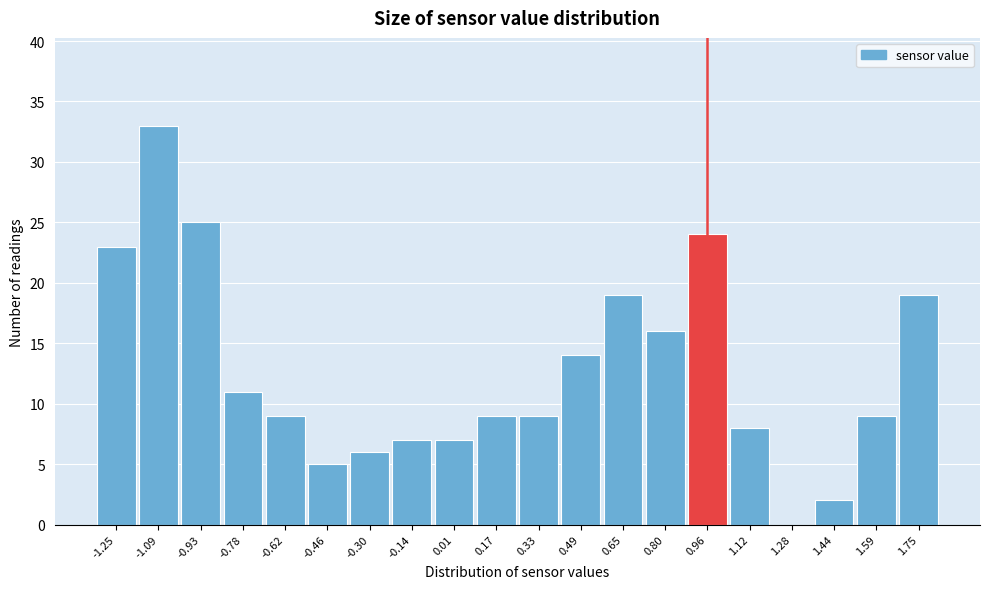

What is the maximum value shown in the chart?

33